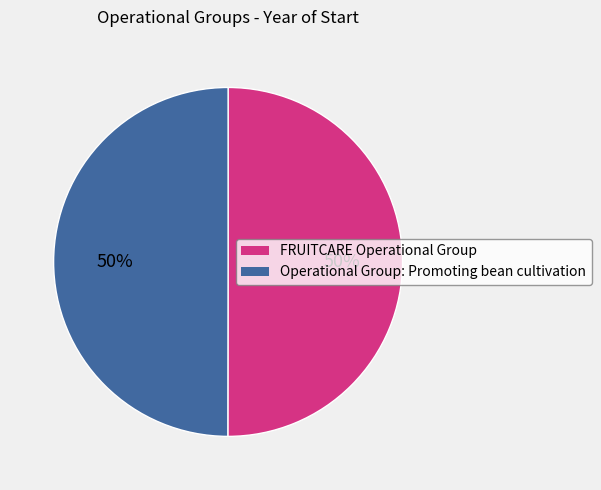

True or false: Operational Group: Promoting bean cultivation accounts for 38% of the total.

False